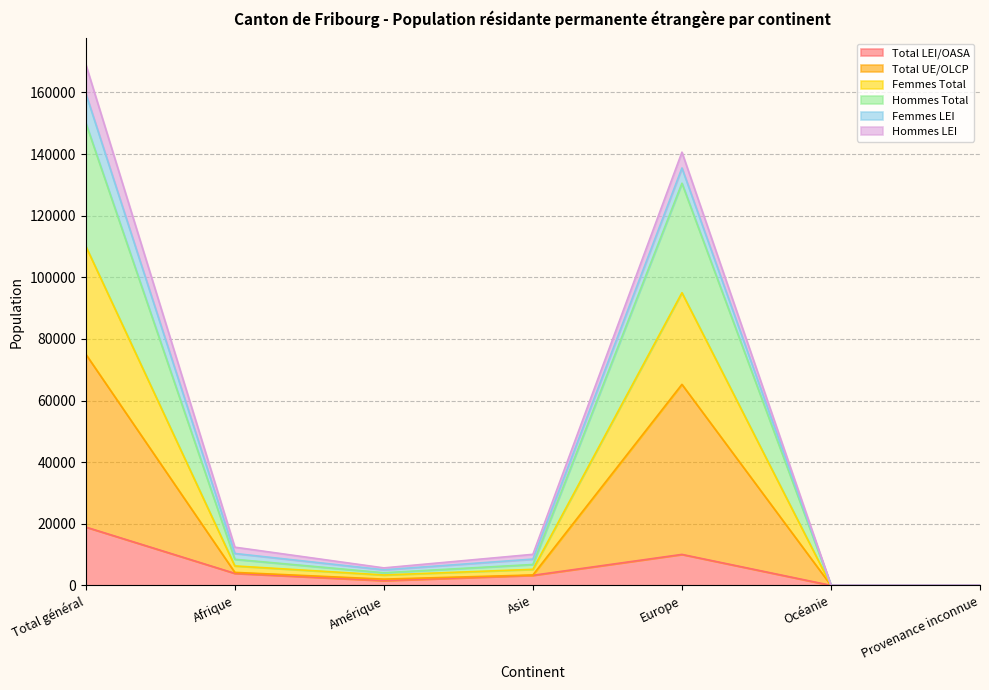

At which label does Total LEI/OASA reach its peak?

Total général